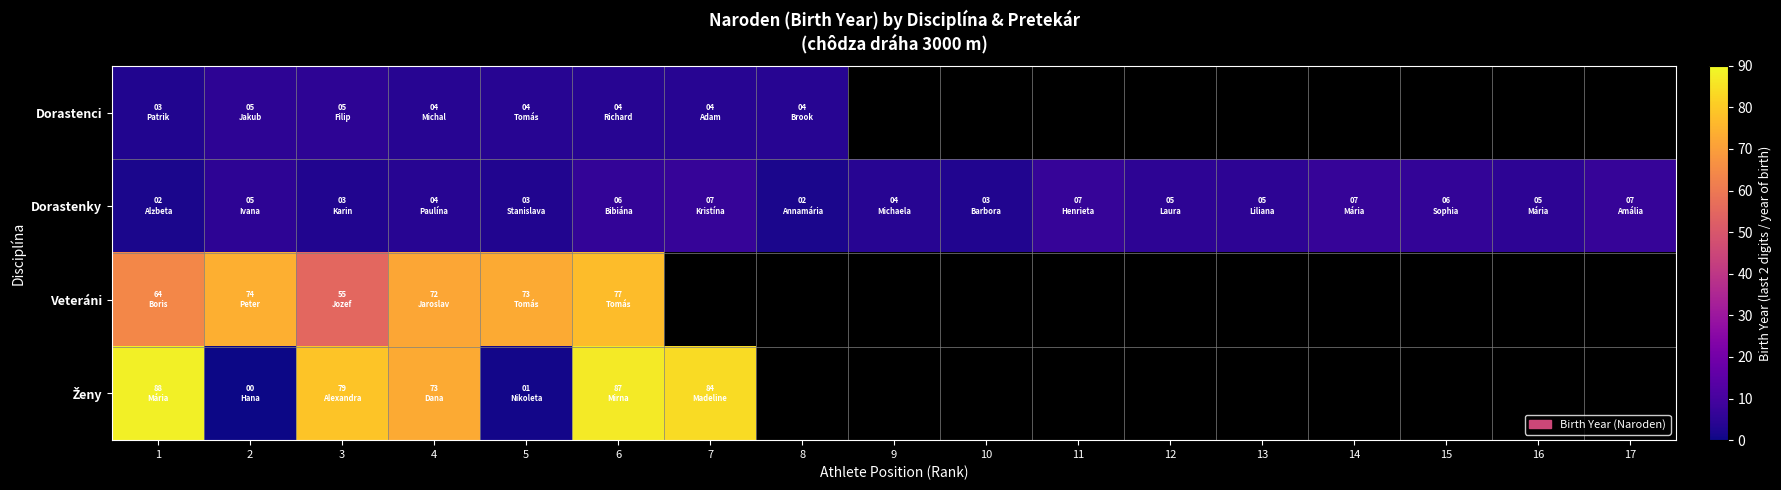

Which label corresponds to the smallest value in the chart?

2